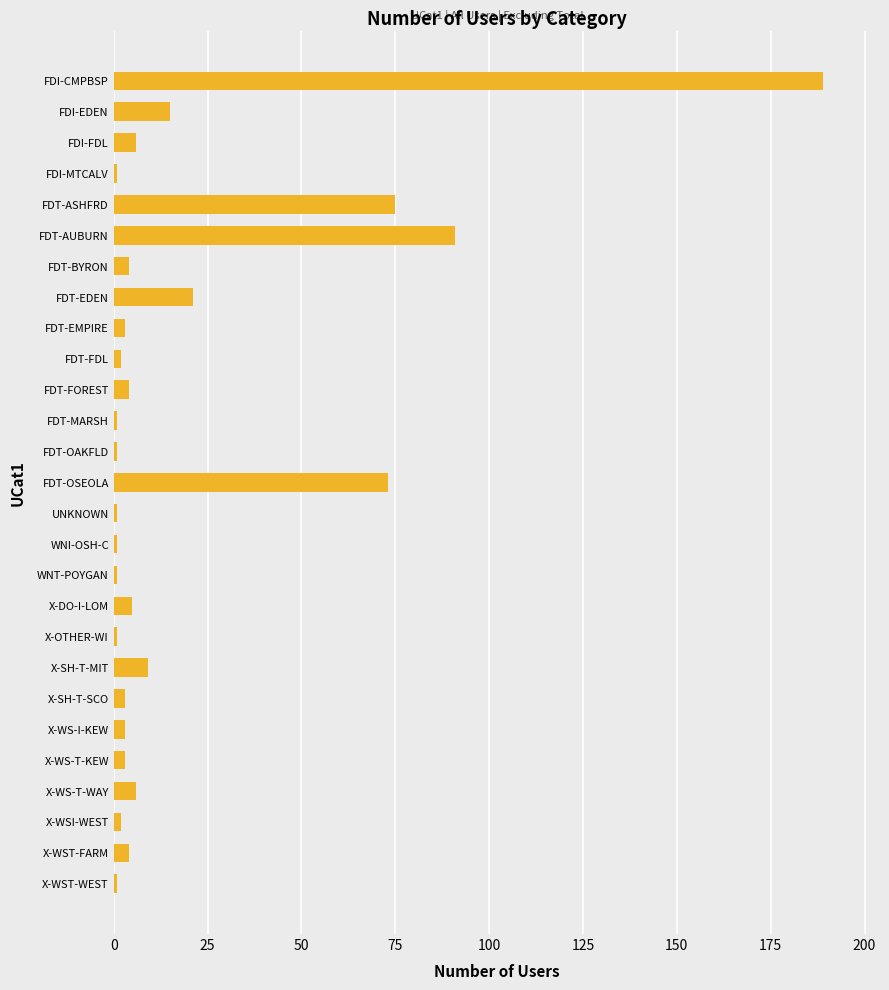

What is the sum of all values?

526